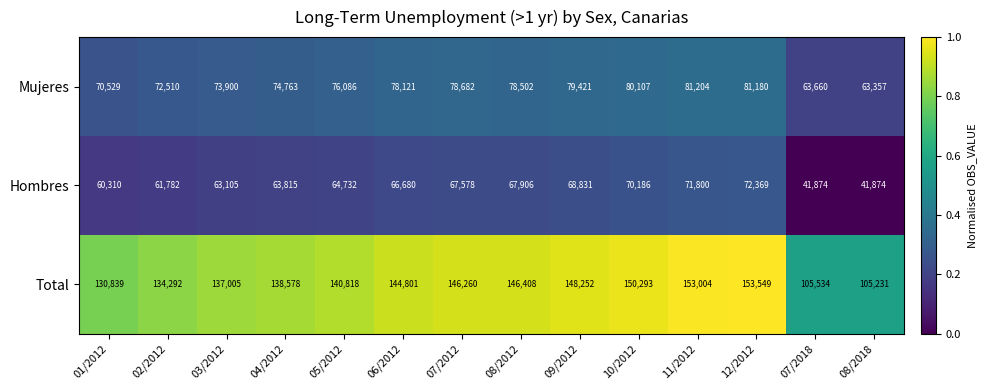

What is the smallest value displayed?

41874